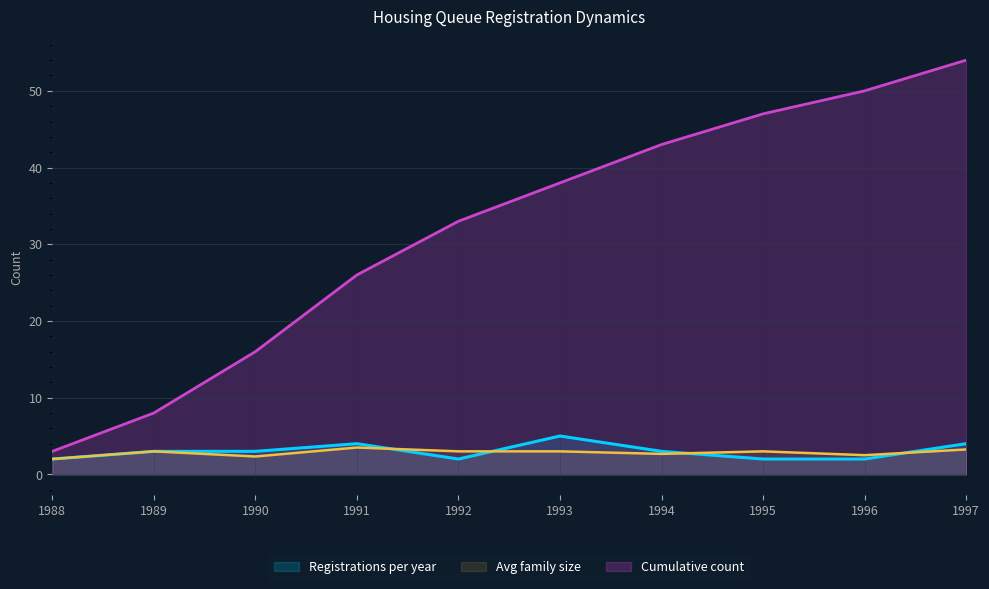

True or false: Registrations per year has a value of 3.6 at 1992.

False